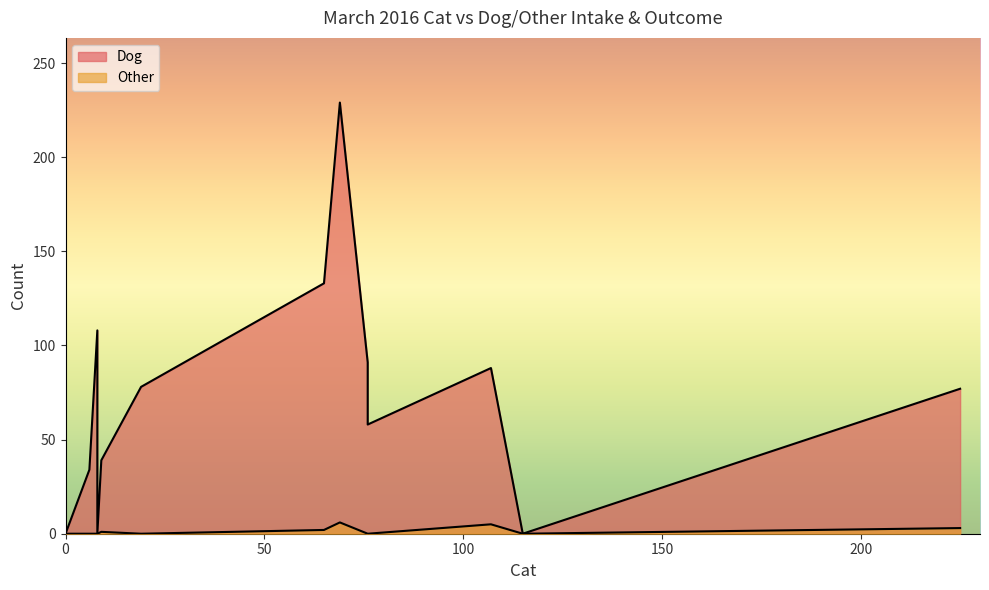

Does the chart have visible grid lines?

No